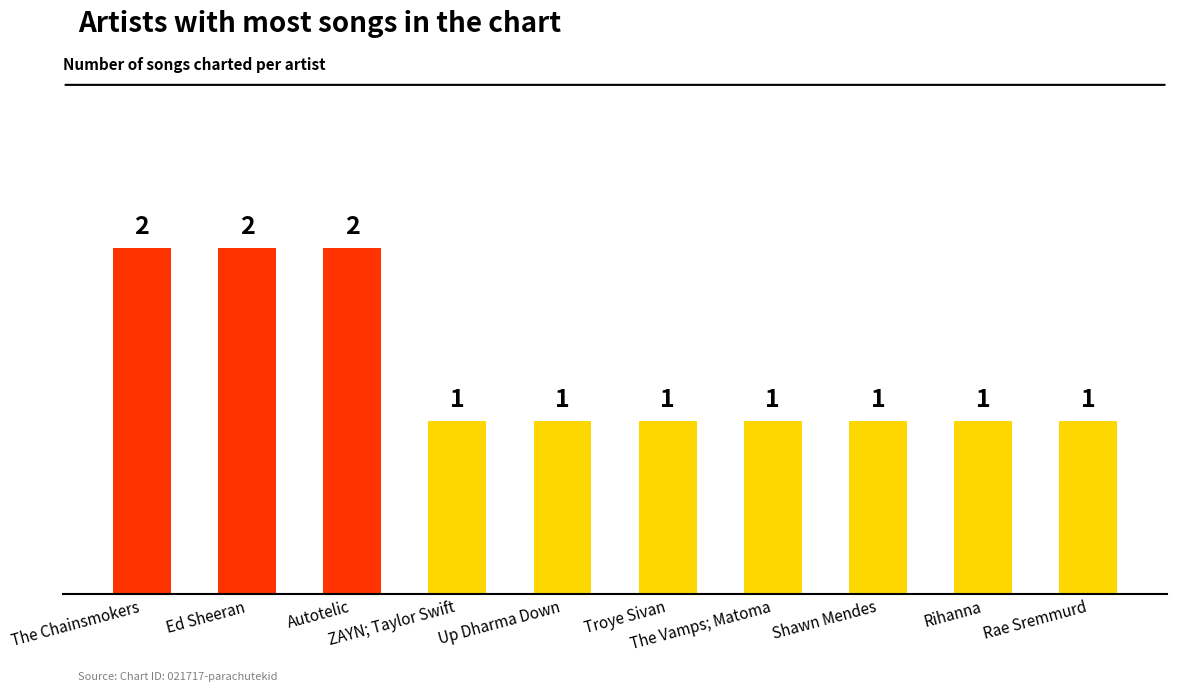

What is the value of the 10th bar from the left?

1